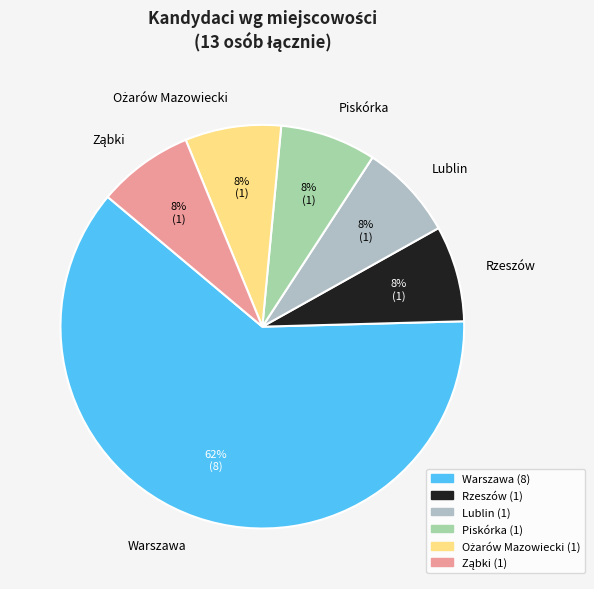

Is Warszawa the majority of the pie?

Yes